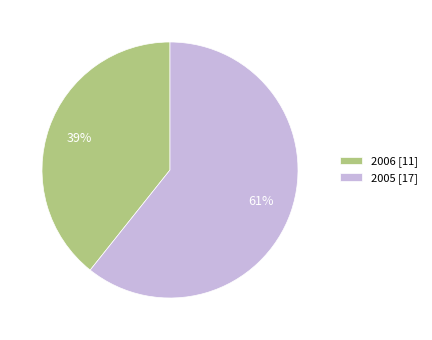

What is the smallest slice in the pie chart?

2006